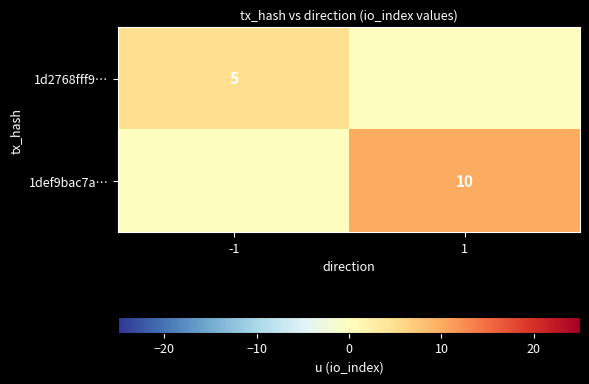

The 1def9bac7a… series shows 10 at 1. True or false?

True